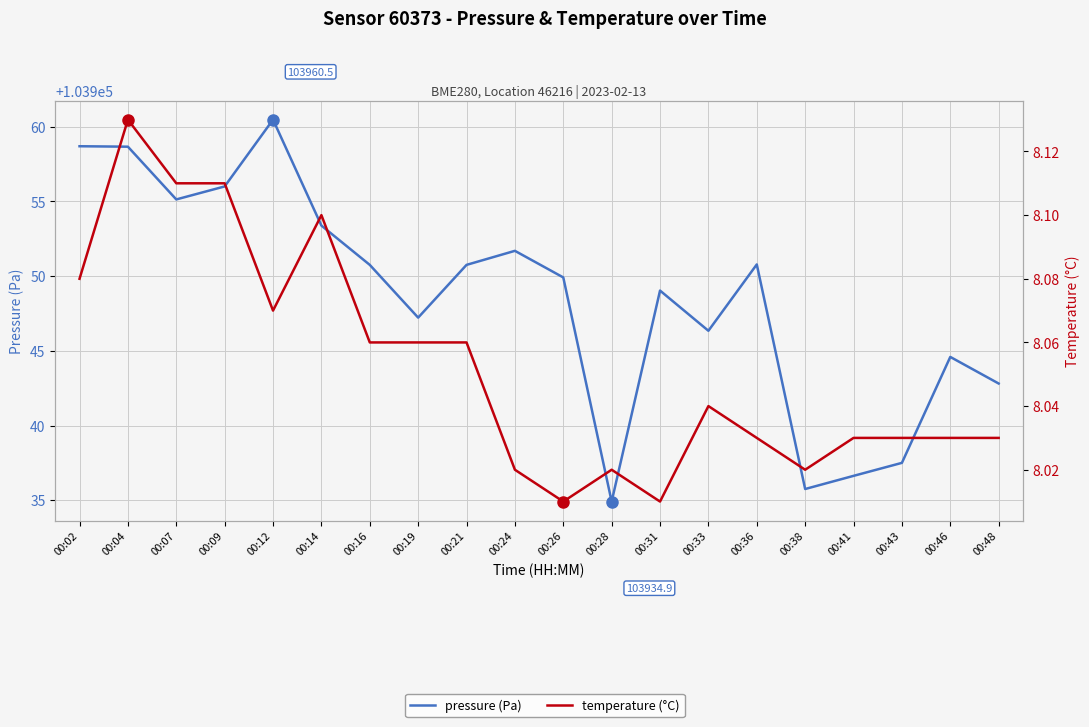

What is the greatest value displayed?

103960.5